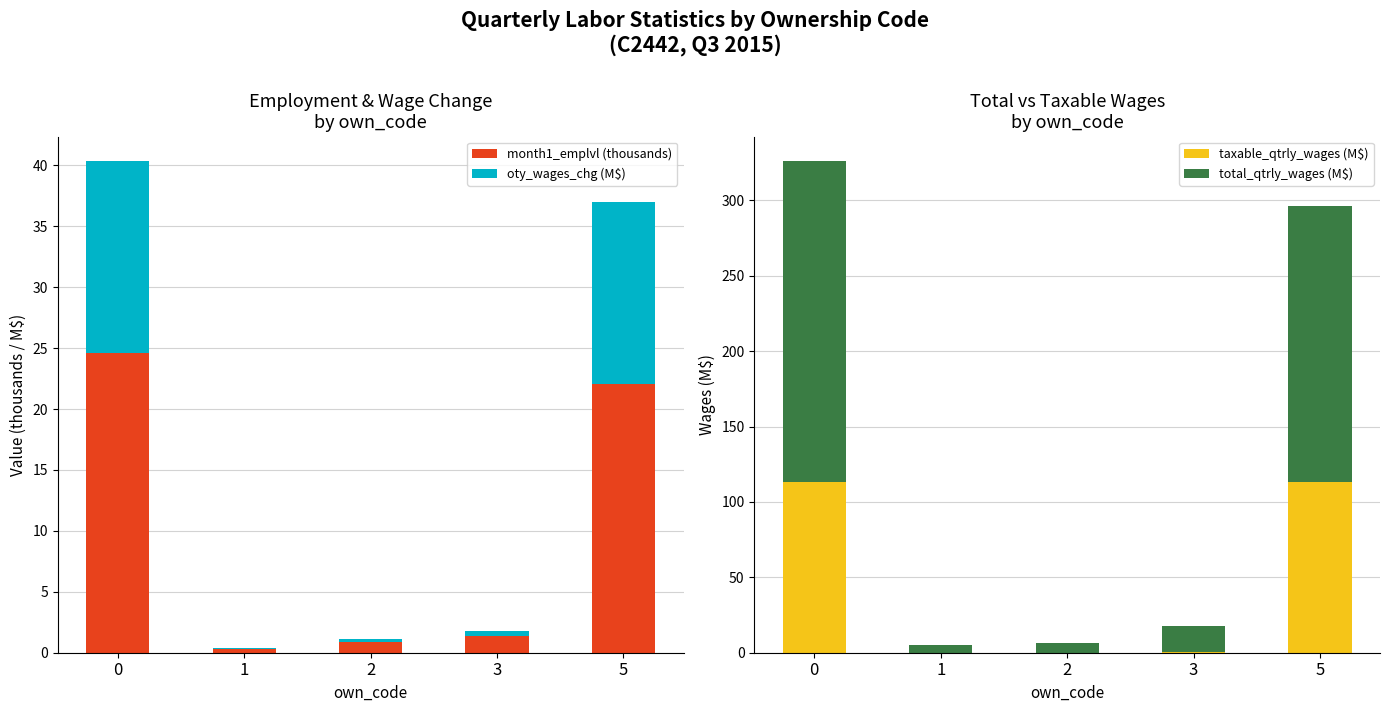

How many bars are there in total?

20